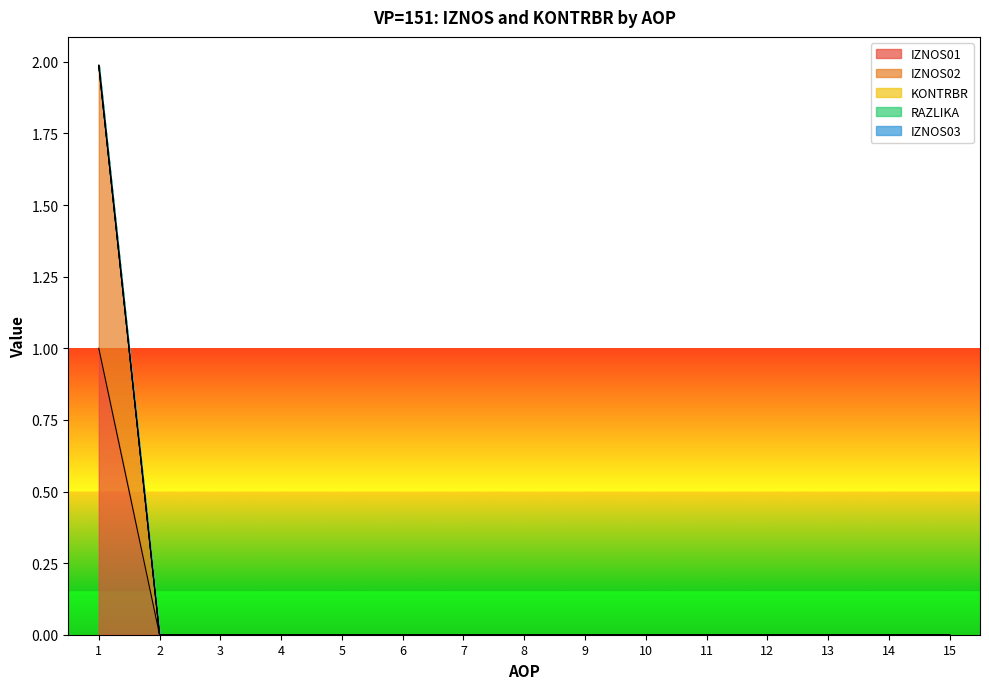

True or false: IZNOS01 has a value of 0.0 at 9.

True